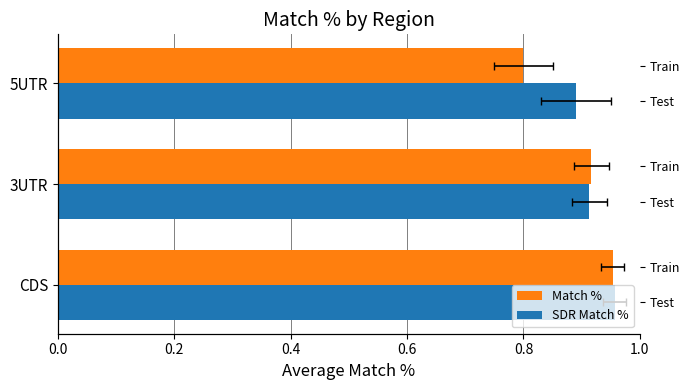

True or false: SDR Match % has a value of 0.2 at 0.2.

False